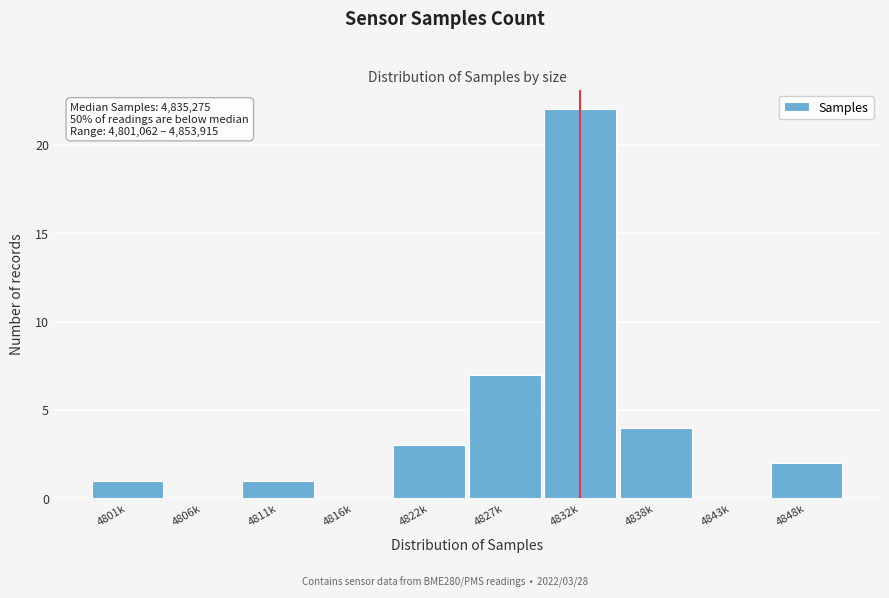

Reading left to right, what are all the values shown in this chart?

4801k=1	4806k=0	4811k=1	4816k=0	4822k=3	4827k=7	4832k=22	4838k=4	4843k=0	4848k=2